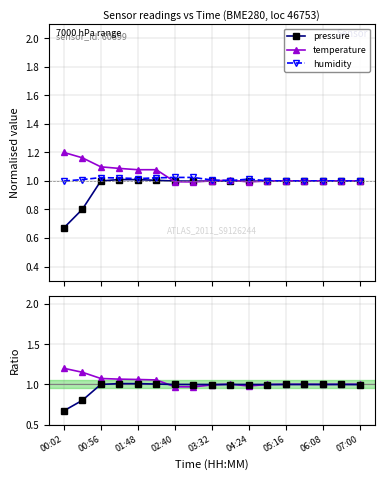

Is it true that temp/hum ratio equals 1.0 at 02:40?

True